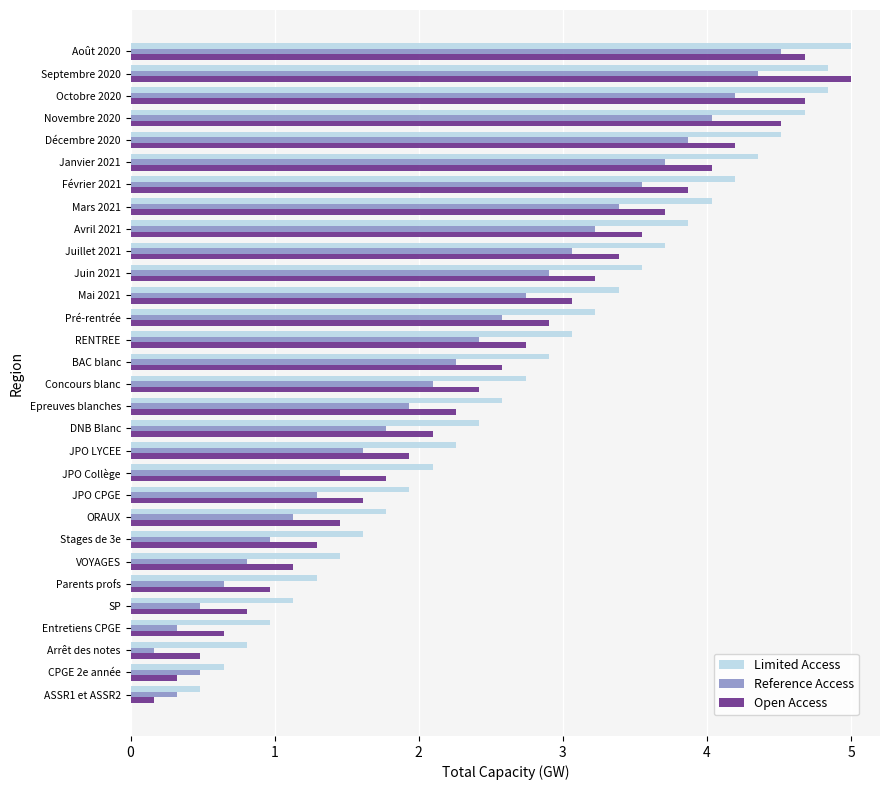

Read the Open Access value at ORAUX.

1.5